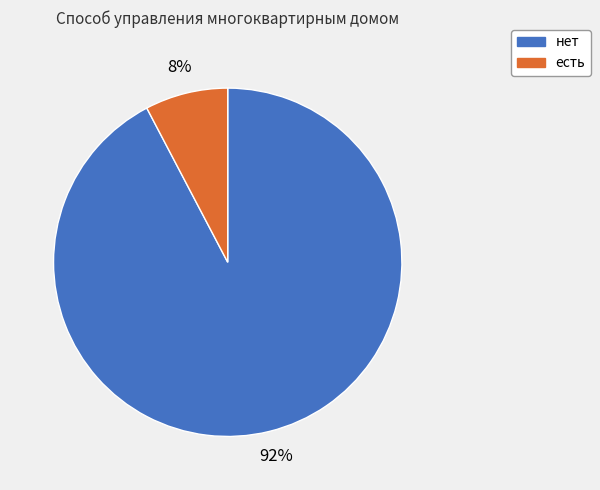

Rank the categories by value from lowest to highest.

есть, нет